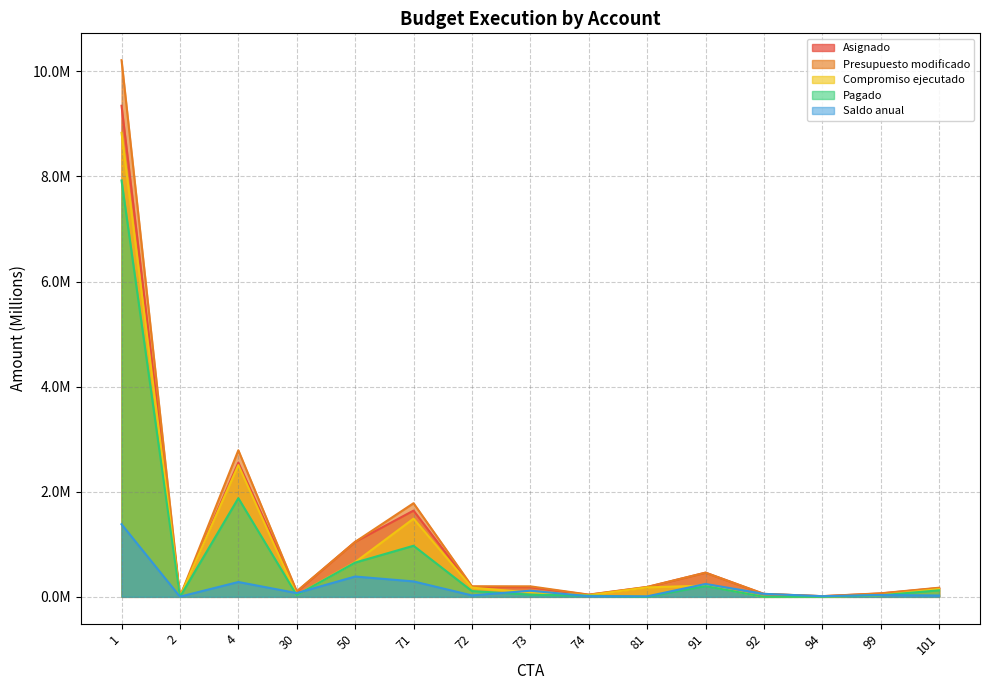

Count the number of categories in the chart.

15